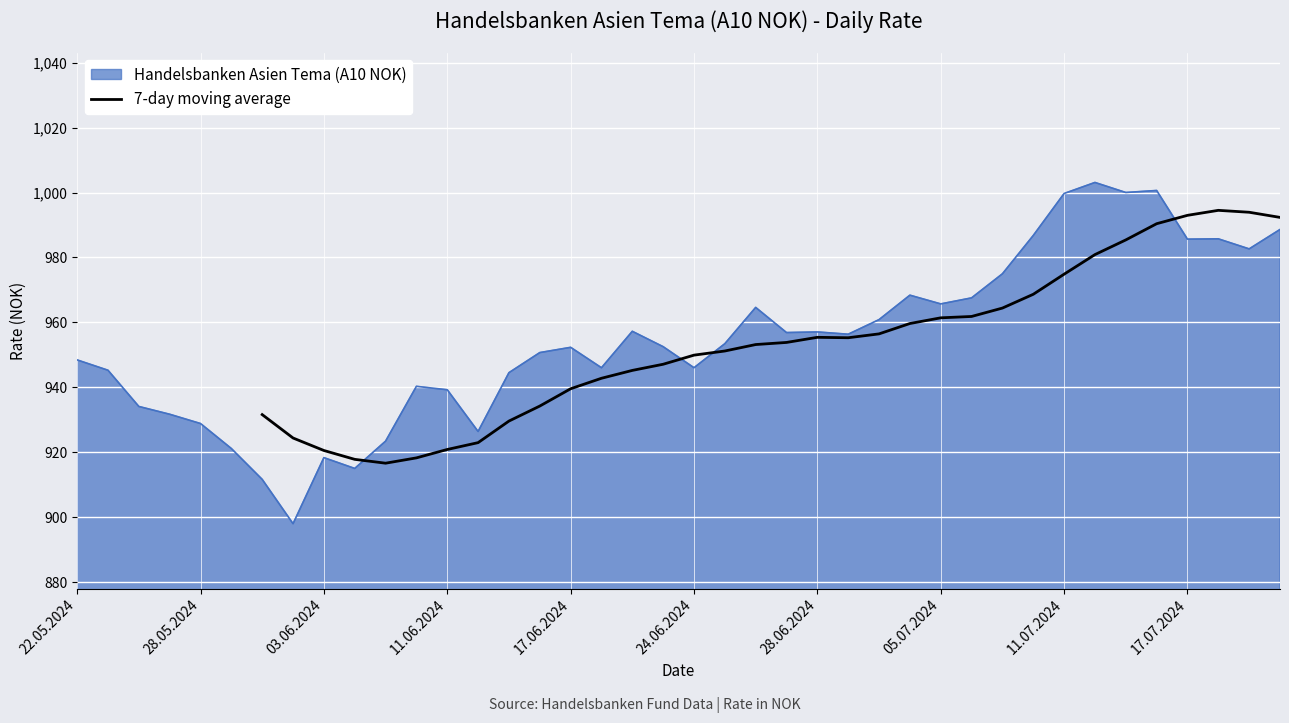

True or false: 7-day moving average has a value of 974.9 at 11.07.2024.

True